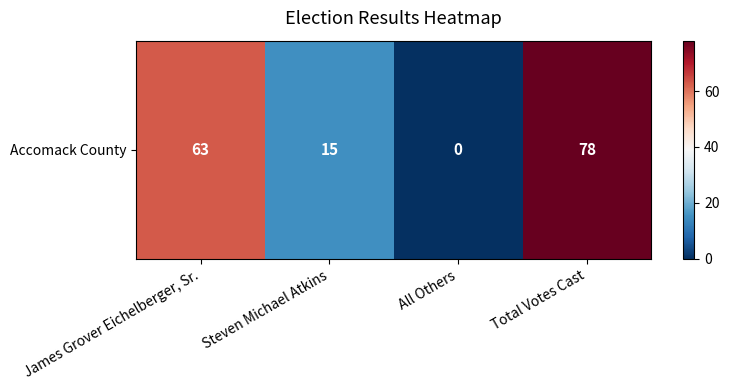

What is the sum of all values?

156